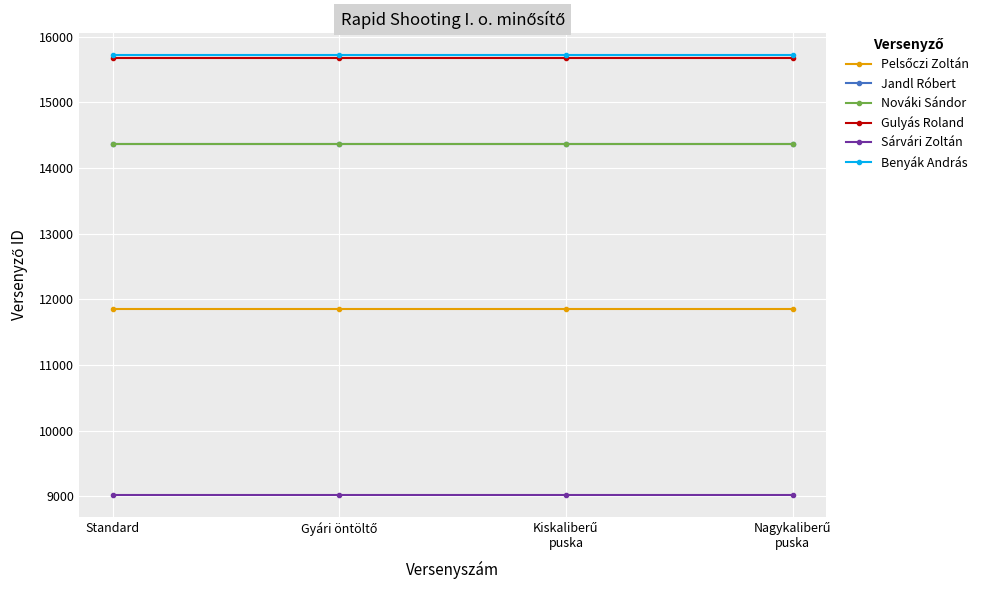

True or false: Gulyás Roland and Benyák András cross at least once.

False